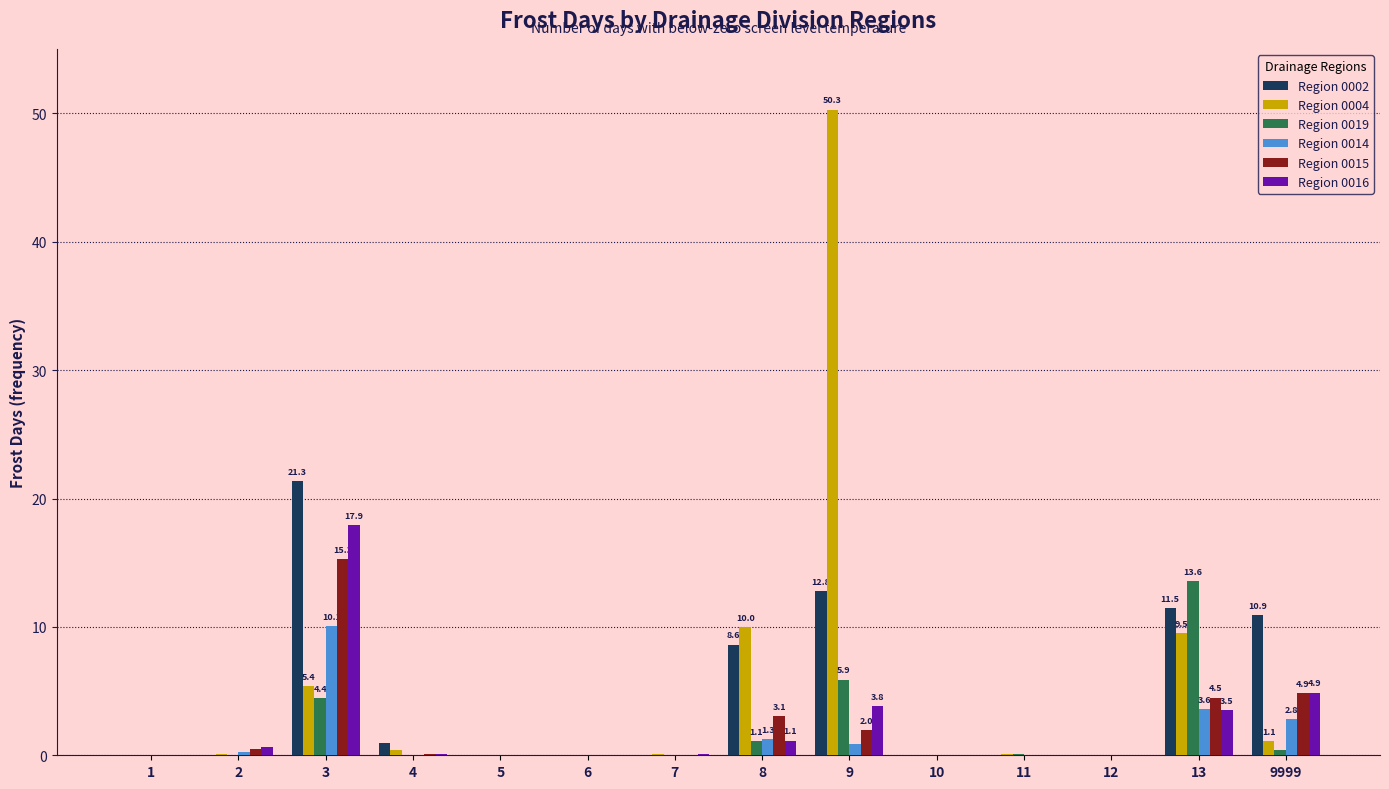

What is the difference between the Region 0016 values at 7 and 6?

0.1